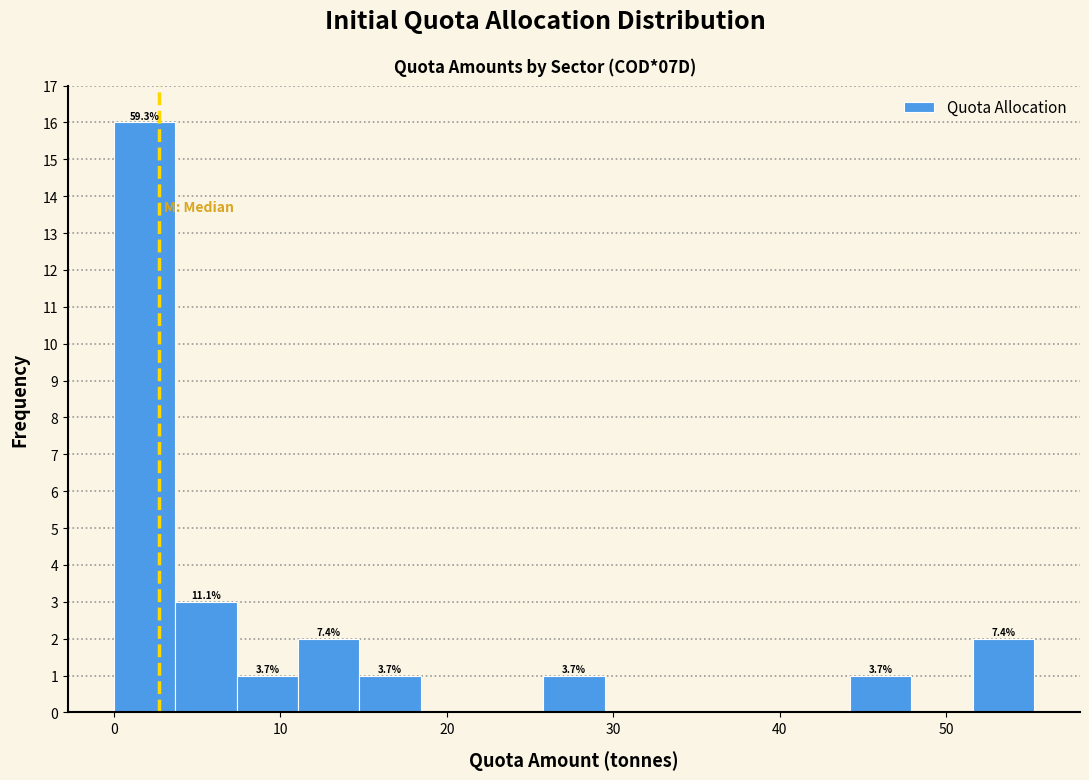

Read against the x-axis, roughly where is the centre of the tallest bar?

2